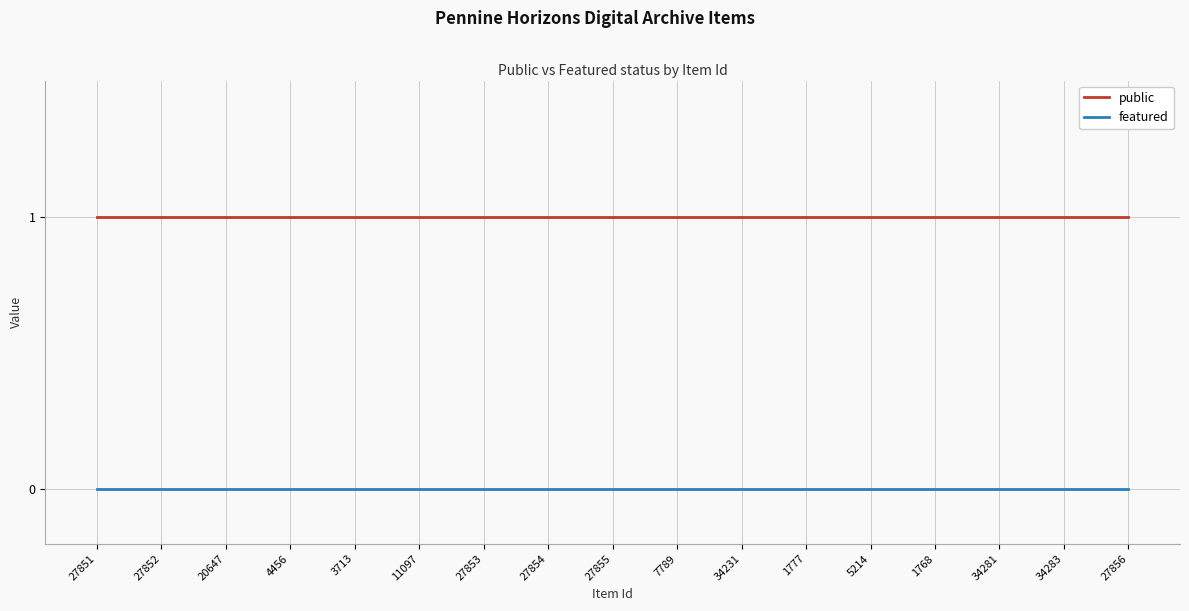

The public series shows 0 at 34281. True or false?

False